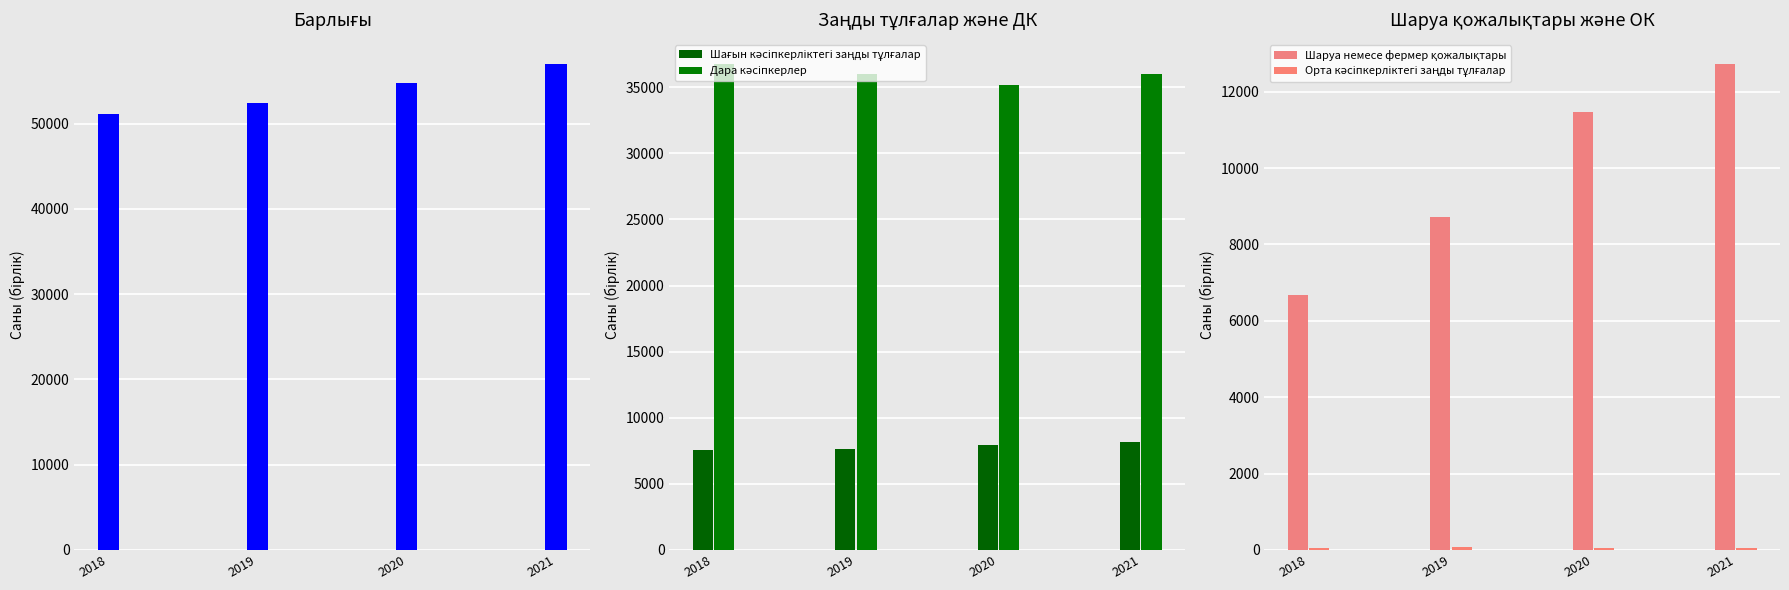

How many bars are there in total?

20